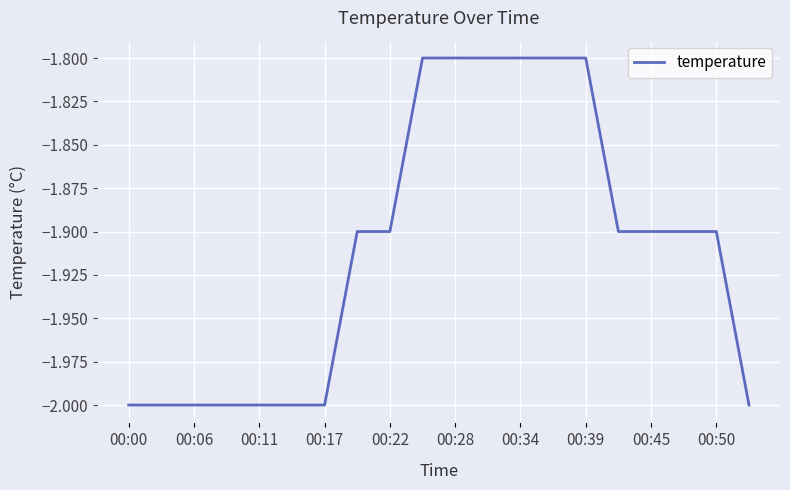

What is the maximum value shown in the chart?

-1.8